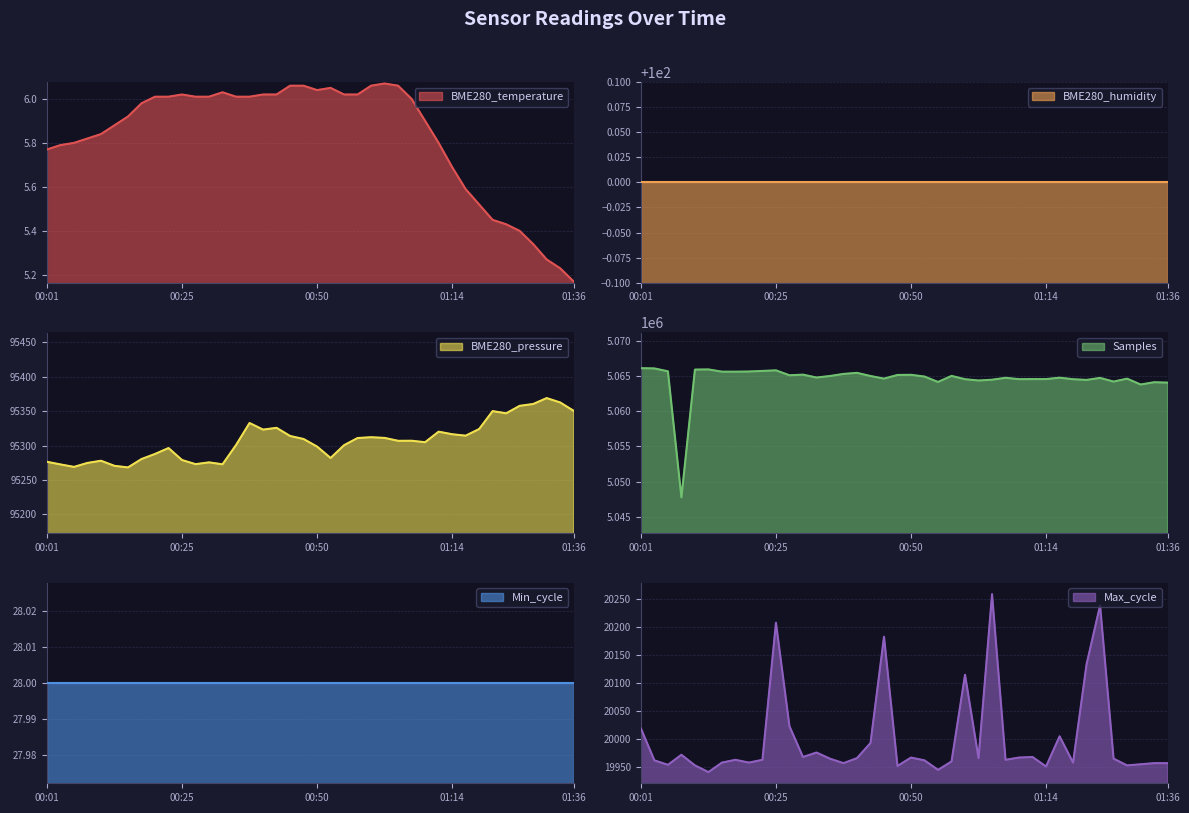

What is the label of the 38th point from the left?

01:31